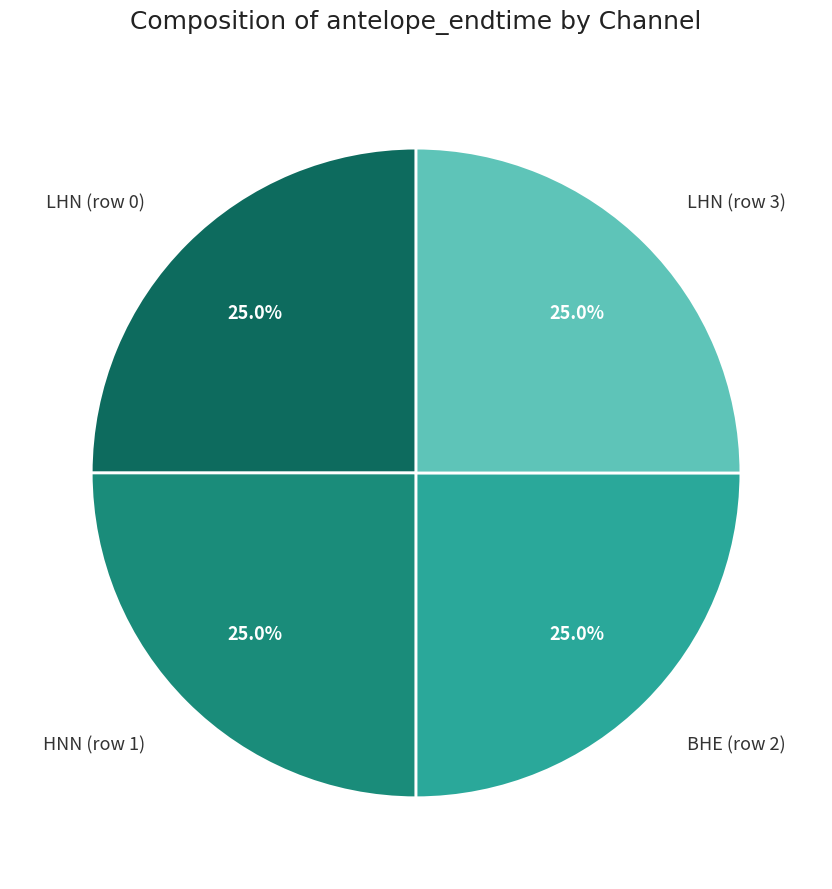

Is there any slice that represents more than half of the pie?

No